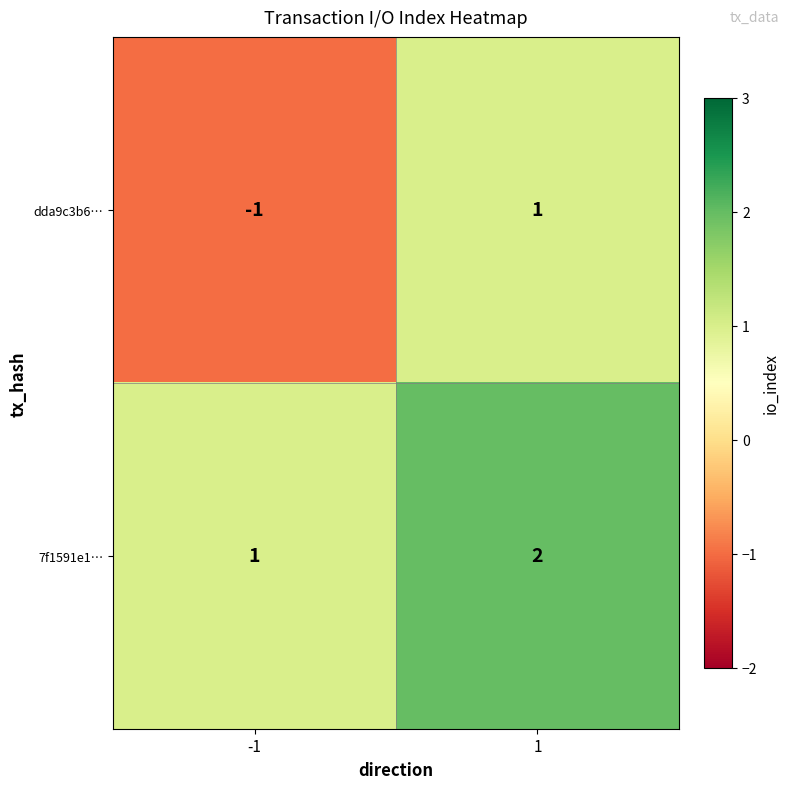

Reading left to right, what are all the values shown in this chart?

dda9c3b6…: -1	1
7f1591e1…: 1	2